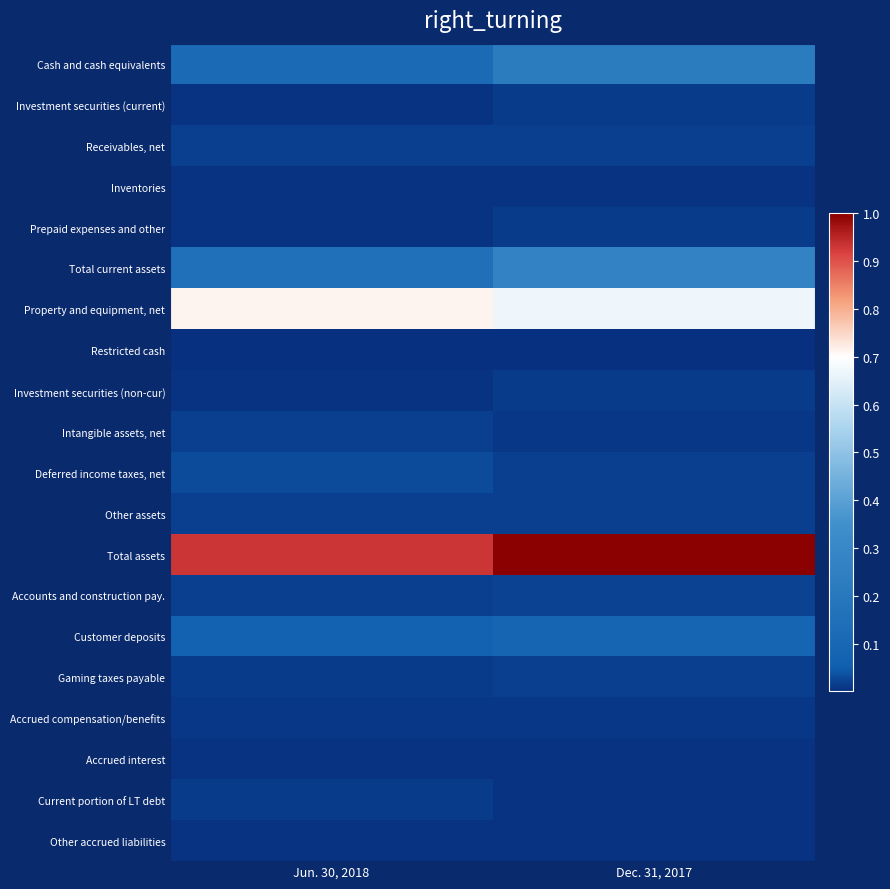

Reading left to right, extract all data points from this chart.

Cash and cash equivalents: Jun. 30, 2018=0.1	Dec. 31, 2017=0.2
Investment securities (current): Jun. 30, 2018=0.0	Dec. 31, 2017=0.0
Receivables, net: Jun. 30, 2018=0.0	Dec. 31, 2017=0.0
Inventories: Jun. 30, 2018=0.0	Dec. 31, 2017=0.0
Prepaid expenses and other: Jun. 30, 2018=0.0	Dec. 31, 2017=0.0
Total current assets: Jun. 30, 2018=0.1	Dec. 31, 2017=0.3
Property and equipment, net: Jun. 30, 2018=0.7	Dec. 31, 2017=0.7
Restricted cash: Jun. 30, 2018=0.0	Dec. 31, 2017=0.0
Investment securities (non-cur): Jun. 30, 2018=0.0	Dec. 31, 2017=0.0
Intangible assets, net: Jun. 30, 2018=0.0	Dec. 31, 2017=0.0
Deferred income taxes, net: Jun. 30, 2018=0.0	Dec. 31, 2017=0.0
Other assets: Jun. 30, 2018=0.0	Dec. 31, 2017=0.0
Total assets: Jun. 30, 2018=0.9	Dec. 31, 2017=1.0
Accounts and construction pay.: Jun. 30, 2018=0.0	Dec. 31, 2017=0.0
Customer deposits: Jun. 30, 2018=0.1	Dec. 31, 2017=0.1
Gaming taxes payable: Jun. 30, 2018=0.0	Dec. 31, 2017=0.0
Accrued compensation/benefits: Jun. 30, 2018=0.0	Dec. 31, 2017=0.0
Accrued interest: Jun. 30, 2018=0.0	Dec. 31, 2017=0.0
Current portion of LT debt: Jun. 30, 2018=0.0	Dec. 31, 2017=0.0
Other accrued liabilities: Jun. 30, 2018=0.0	Dec. 31, 2017=0.0